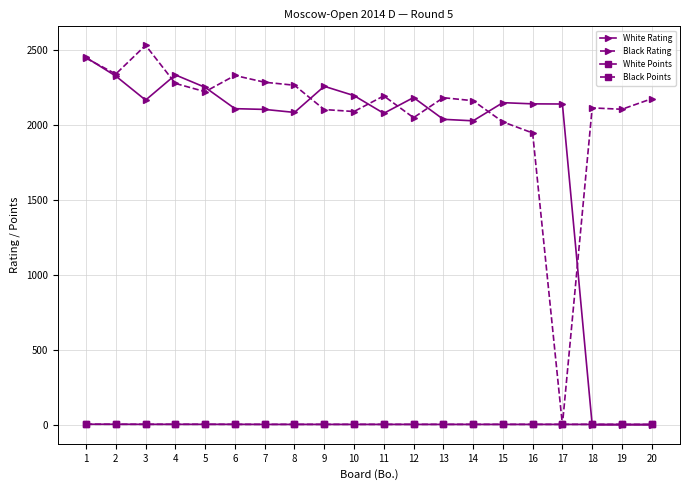

The value of White Rating at 18 is -1445.5. True or false?

False